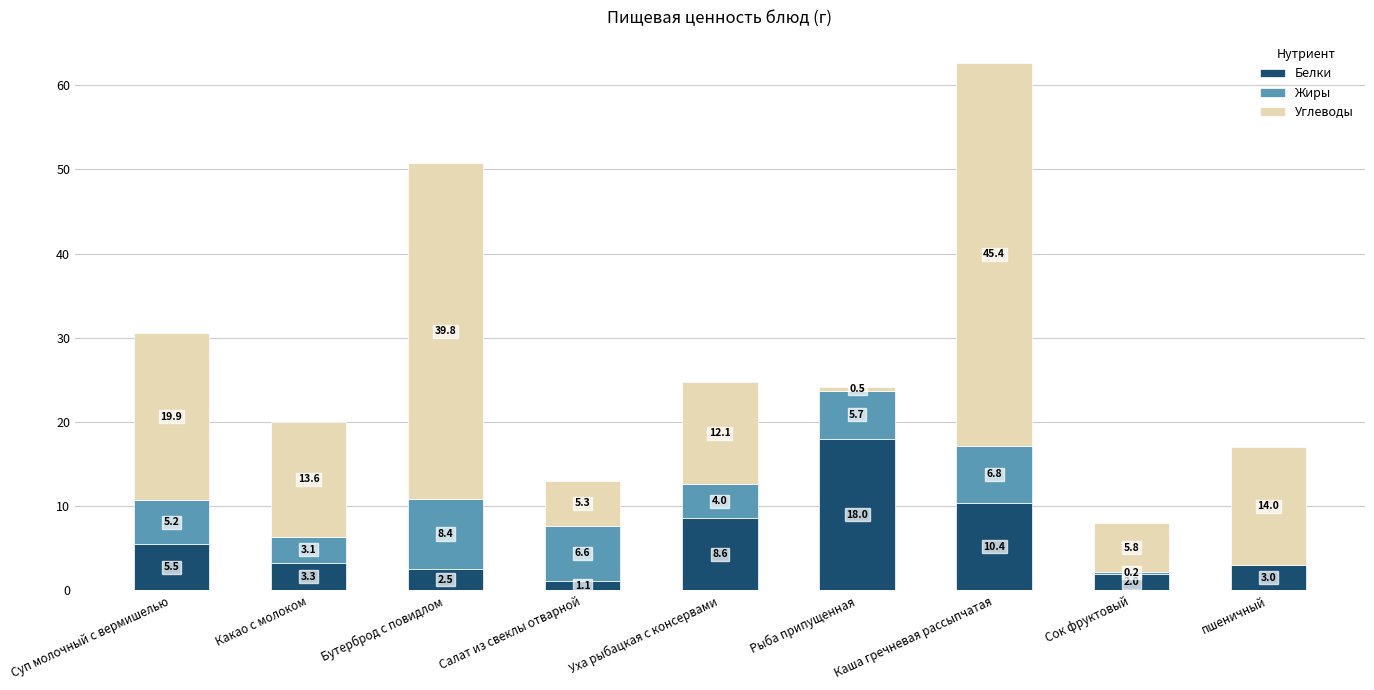

What is the highest value of the Белки series?

18.0